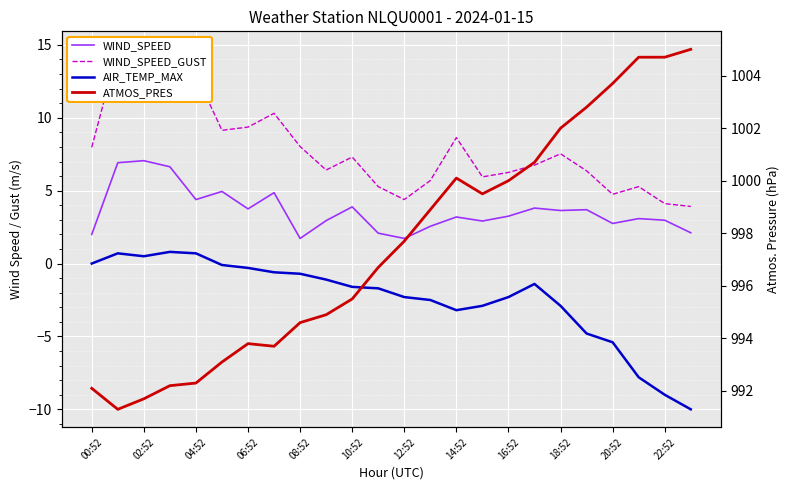

True or false: ATMOS_PRES and WIND_SPEED intersect in this chart.

False